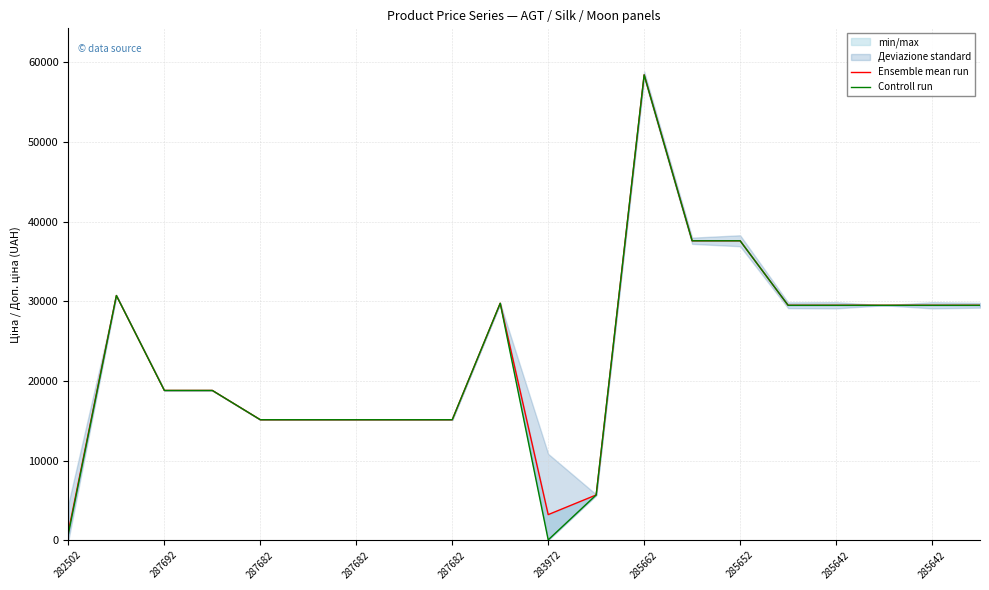

The value of Controll run at 283972 is 32.0. True or false?

True